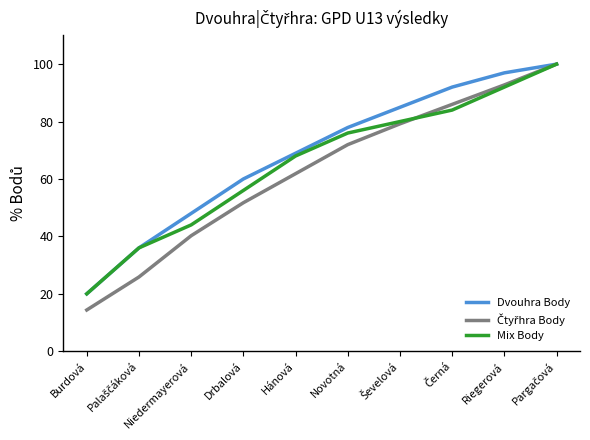

At which label does Mix Body reach its minimum?

Burdová